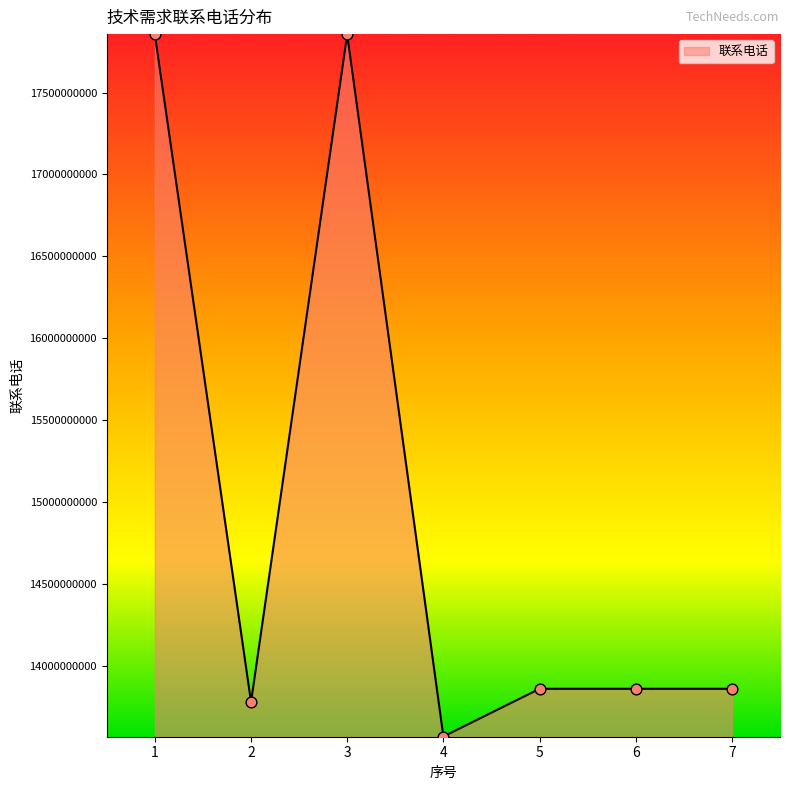

Approximately how many times larger is the value at 5 compared to 2?

1.0